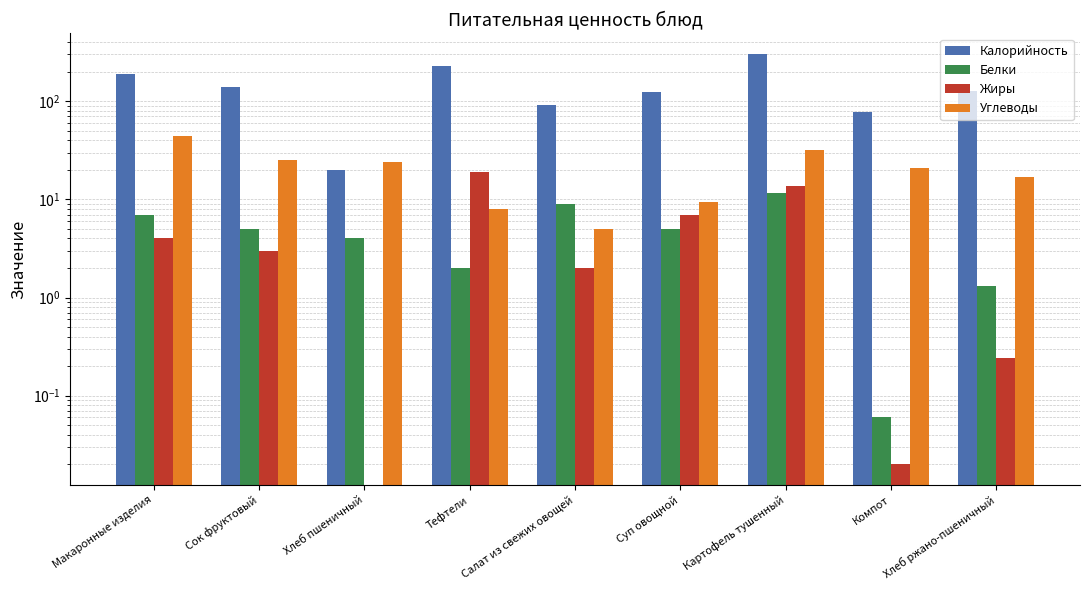

How many categories are shown in the chart?

9